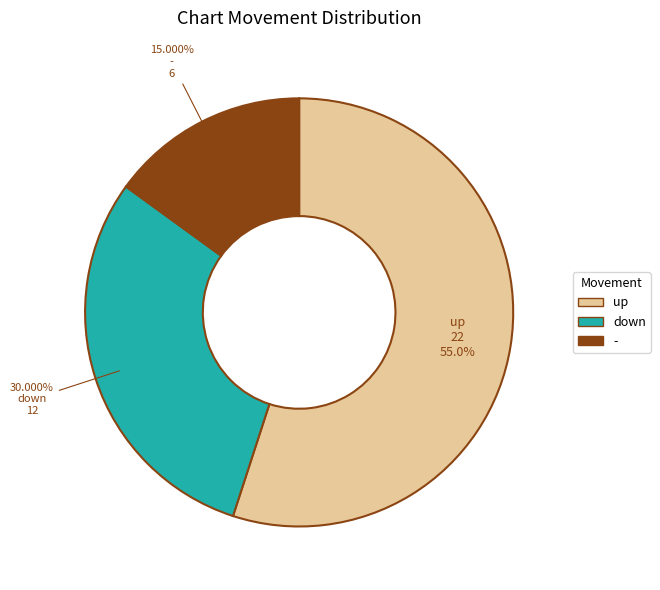

Is up the majority of the pie?

Yes